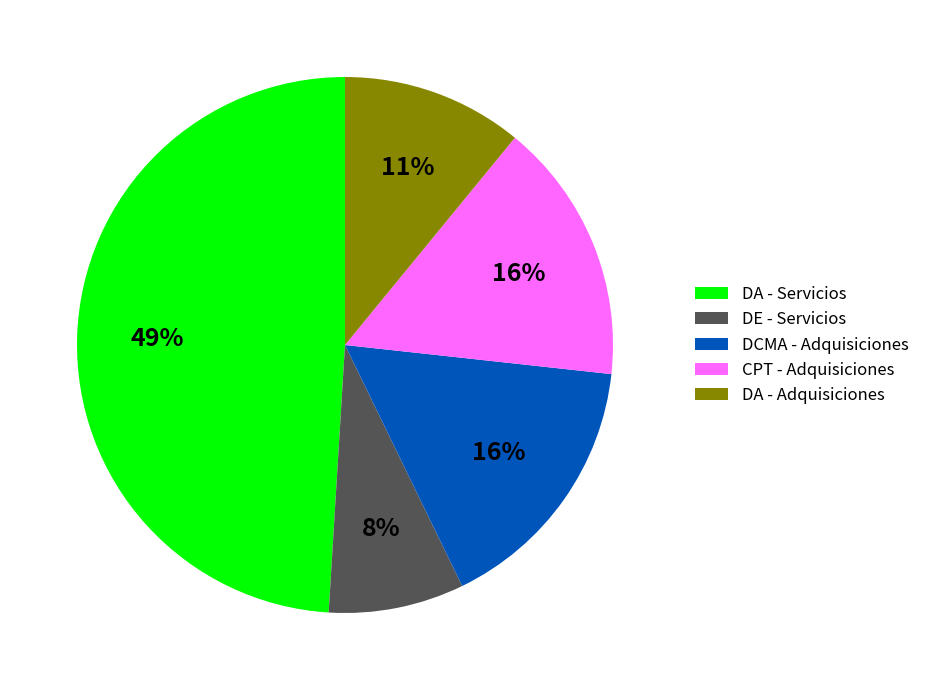

Which category has the biggest portion of the pie?

DA - Servicios